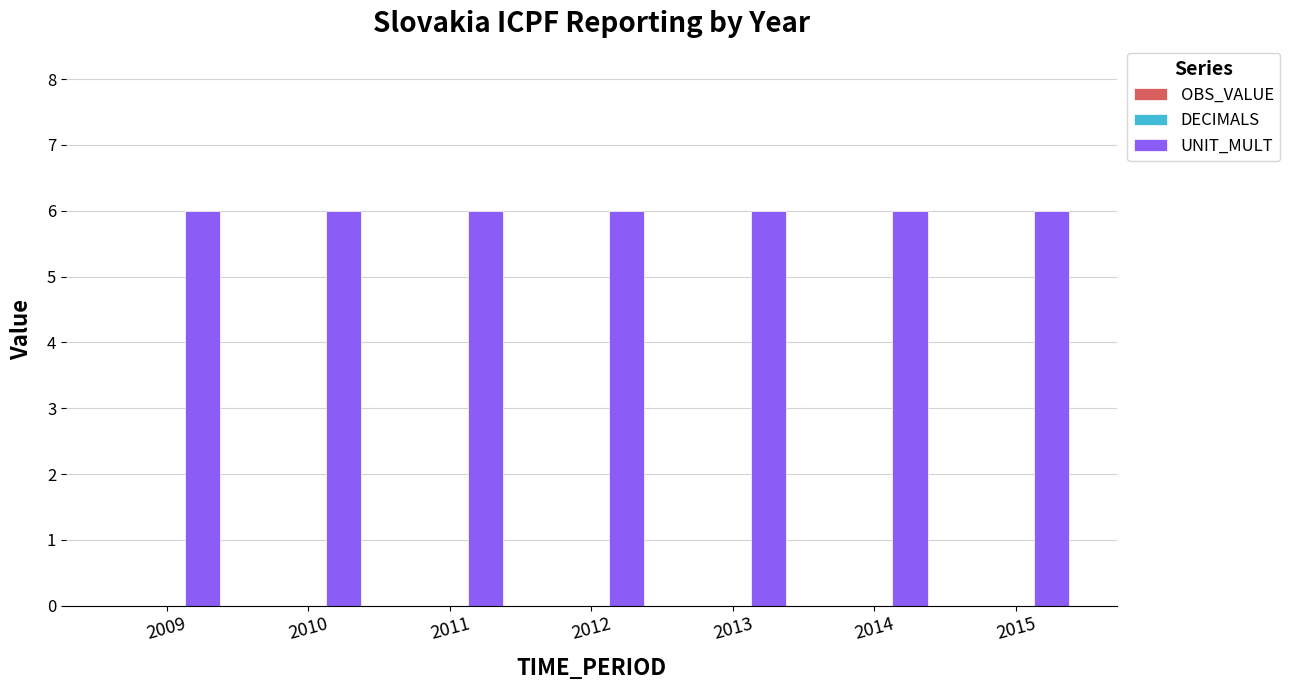

At which label is OBS_VALUE closest to 0?

2009